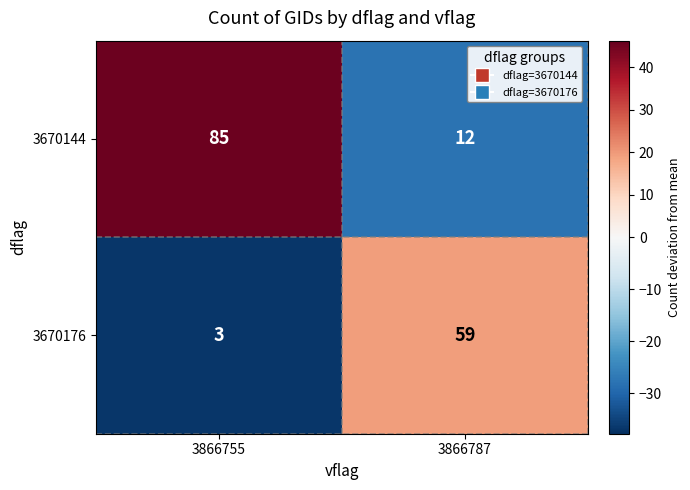

The 3670176 series shows 5 at 3866755. True or false?

False